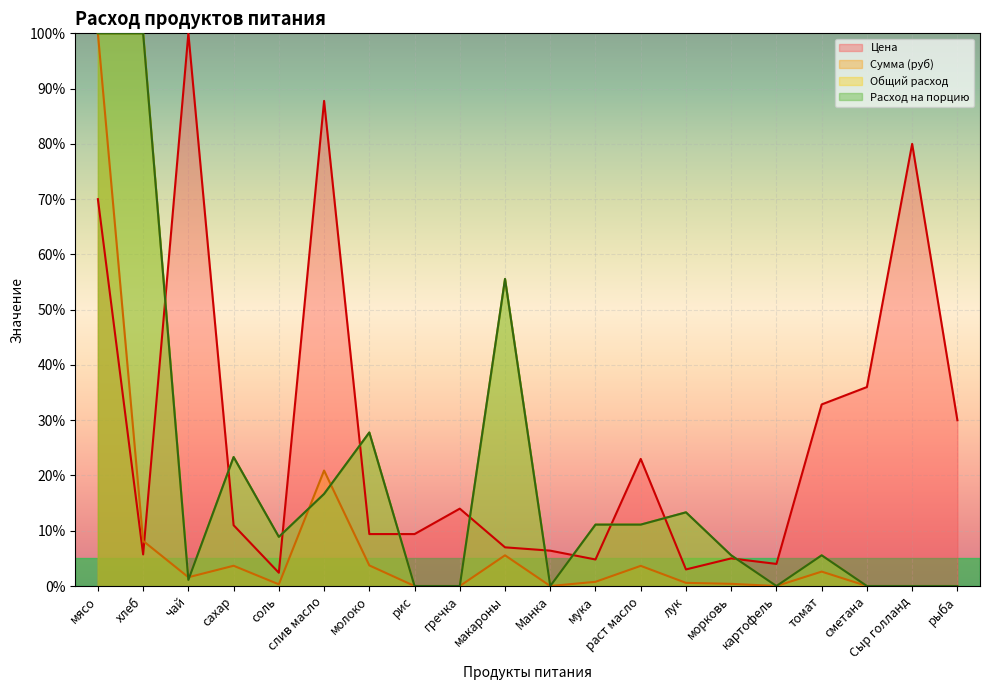

How many values in Общий расход are above zero?

13